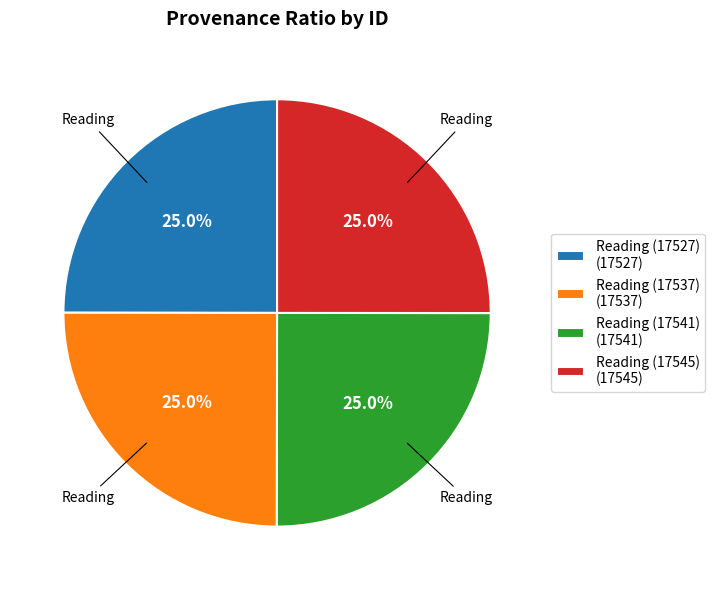

How many segments does this pie chart have?

4